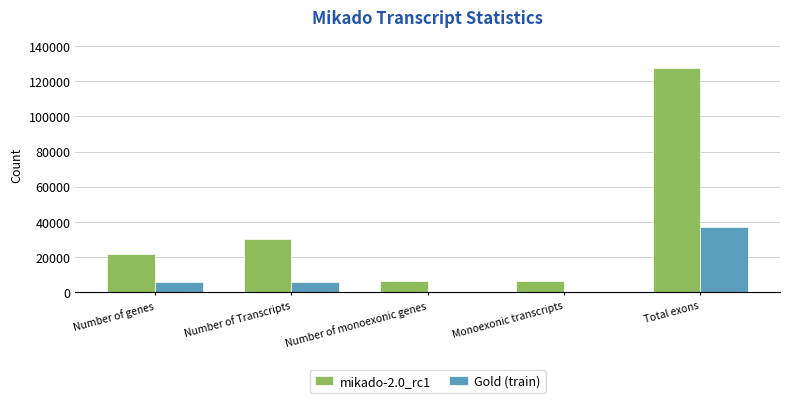

Is the value of mikado-2.0_rc1 at Monoexonic transcripts greater than the value of Gold (train) at Number of monoexonic genes?

Yes